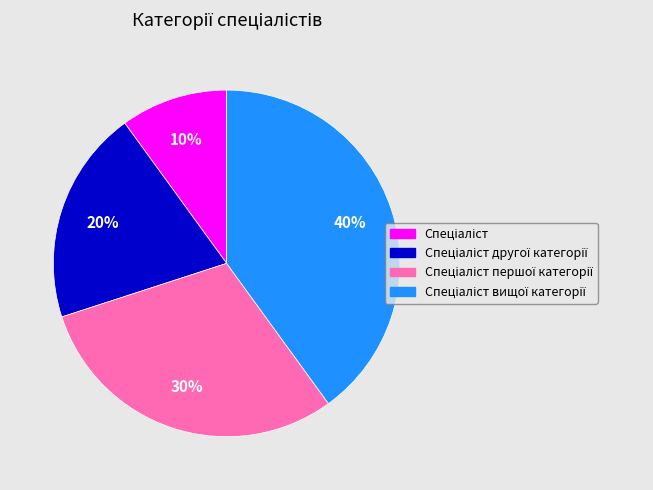

Does any single category account for the majority?

No